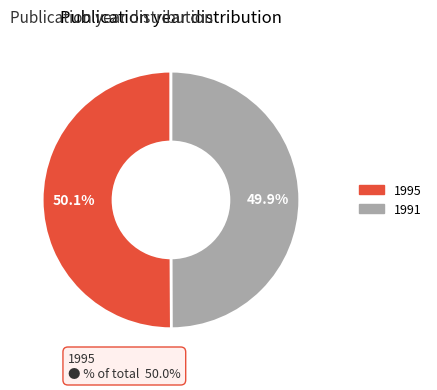

Approximately how many times larger is the value at 1995 compared to 1991?

1.0